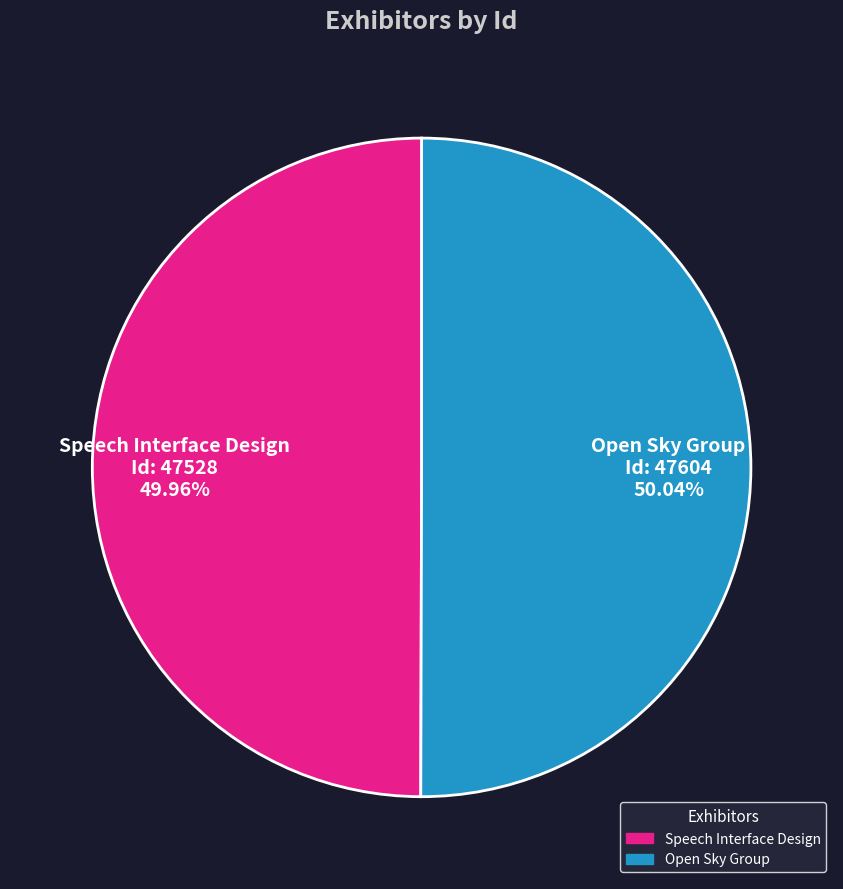

True or false: Open Sky Group accounts for 50% of the total.

True